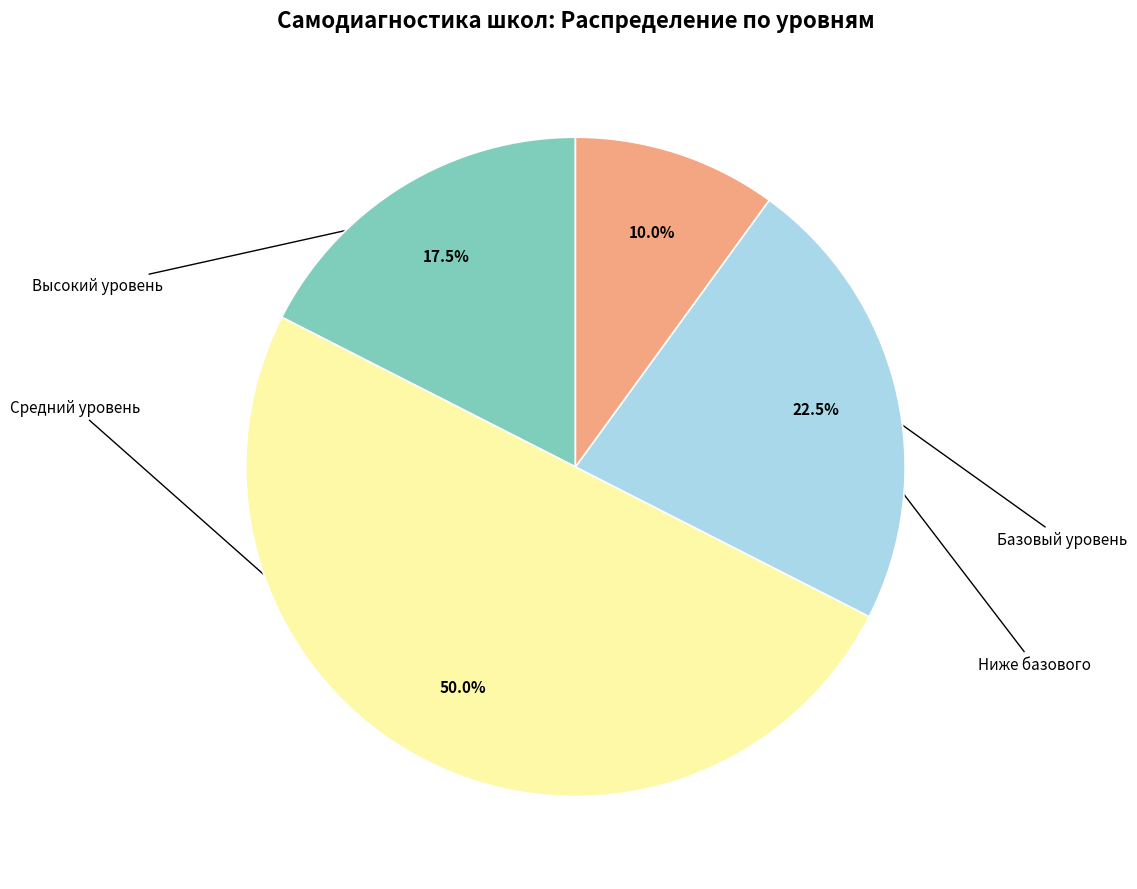

Rank the categories by value from lowest to highest.

Ниже базового, Базовый уровень, Высокий уровень, Средний уровень